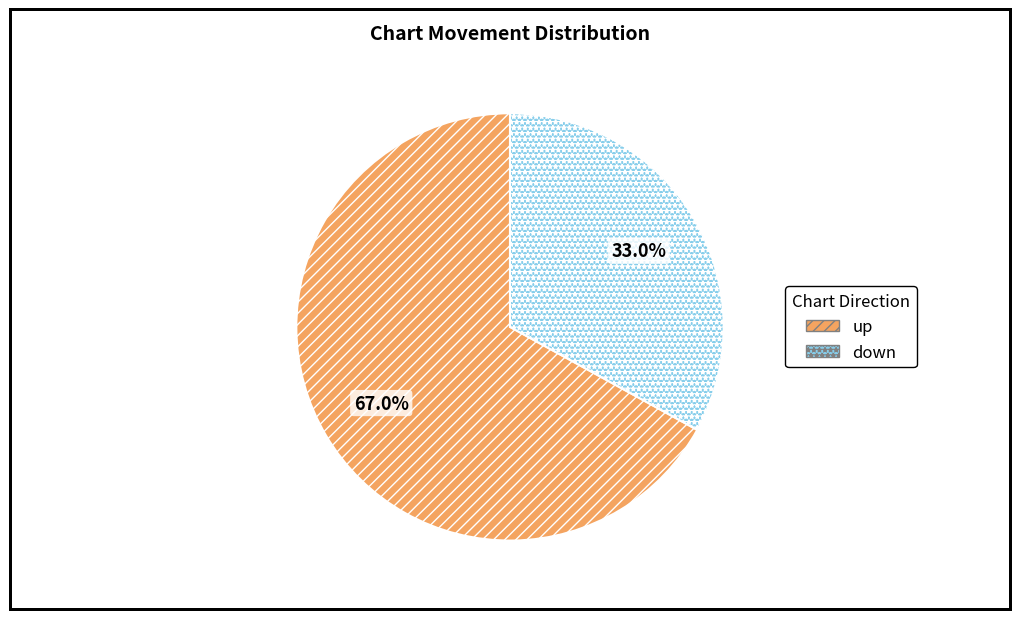

The down slice represents 33% of the pie. True or false?

True